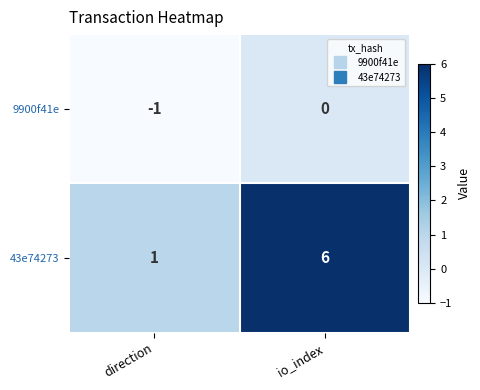

At io_index, list the series in order from largest to smallest.

43e74273, 9900f41e